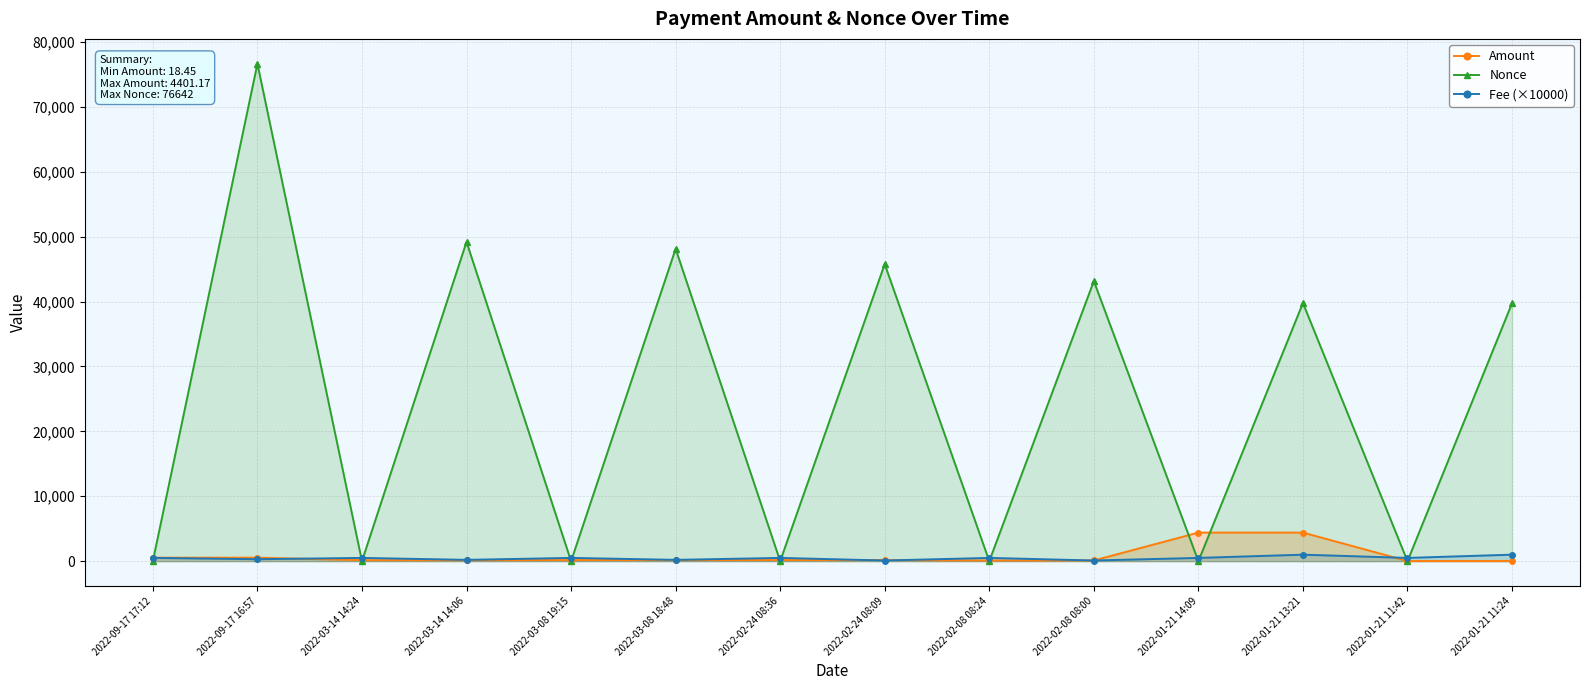

How many interior local peaks does the Fee (×10000) series have?

5